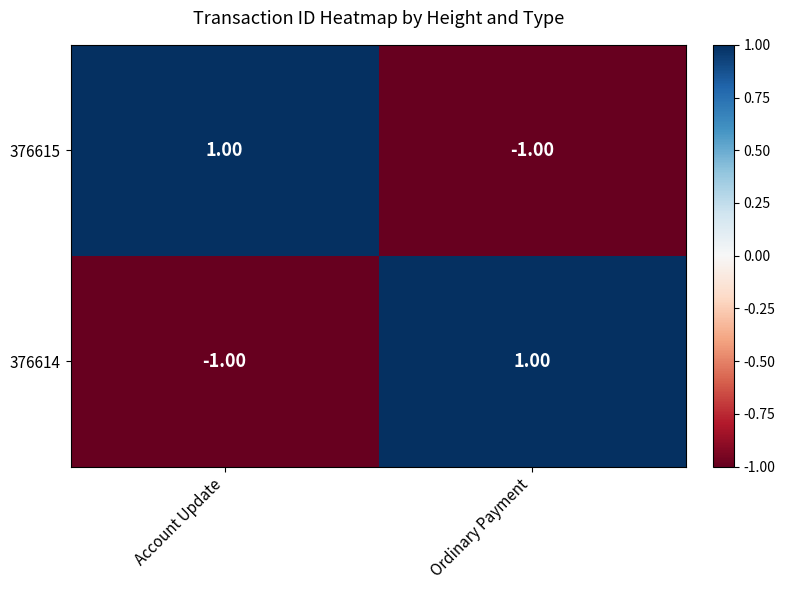

Count the number of data series in this chart.

2